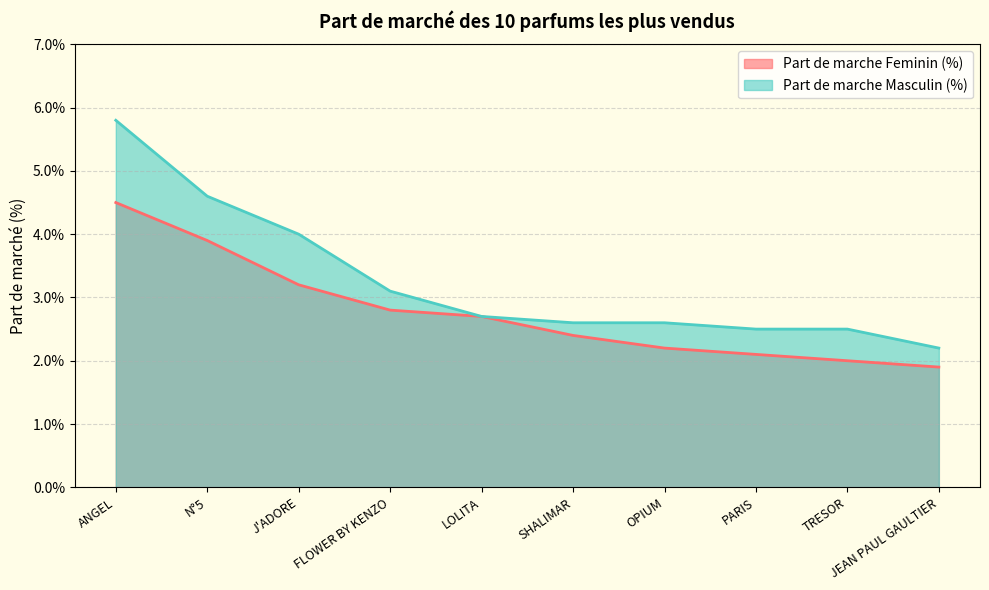

What is the sum of the Part de marche Feminin (%) values at TRESOR and LOLITA?

4.7